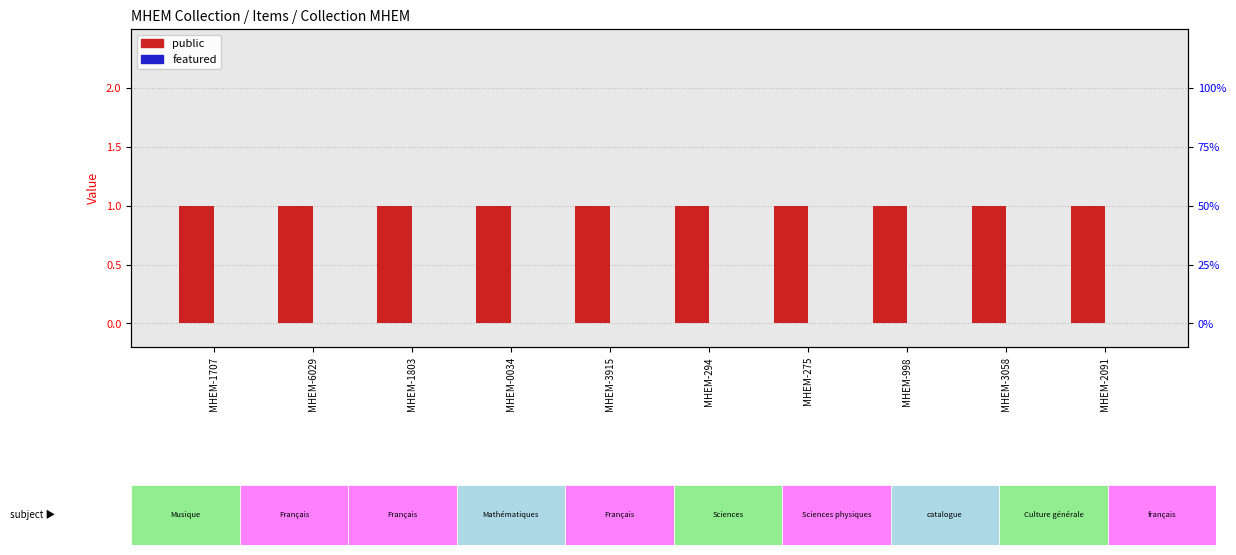

Which label corresponds to the smallest value in the chart?

MHEM-1707